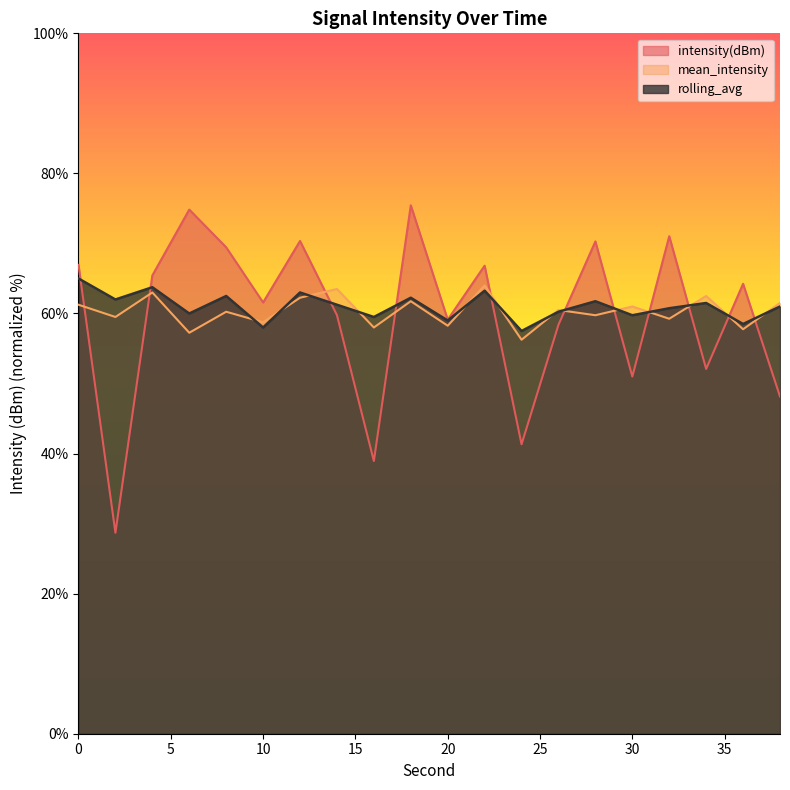

At which category does intensity(dBm) reach its first local valley?

2